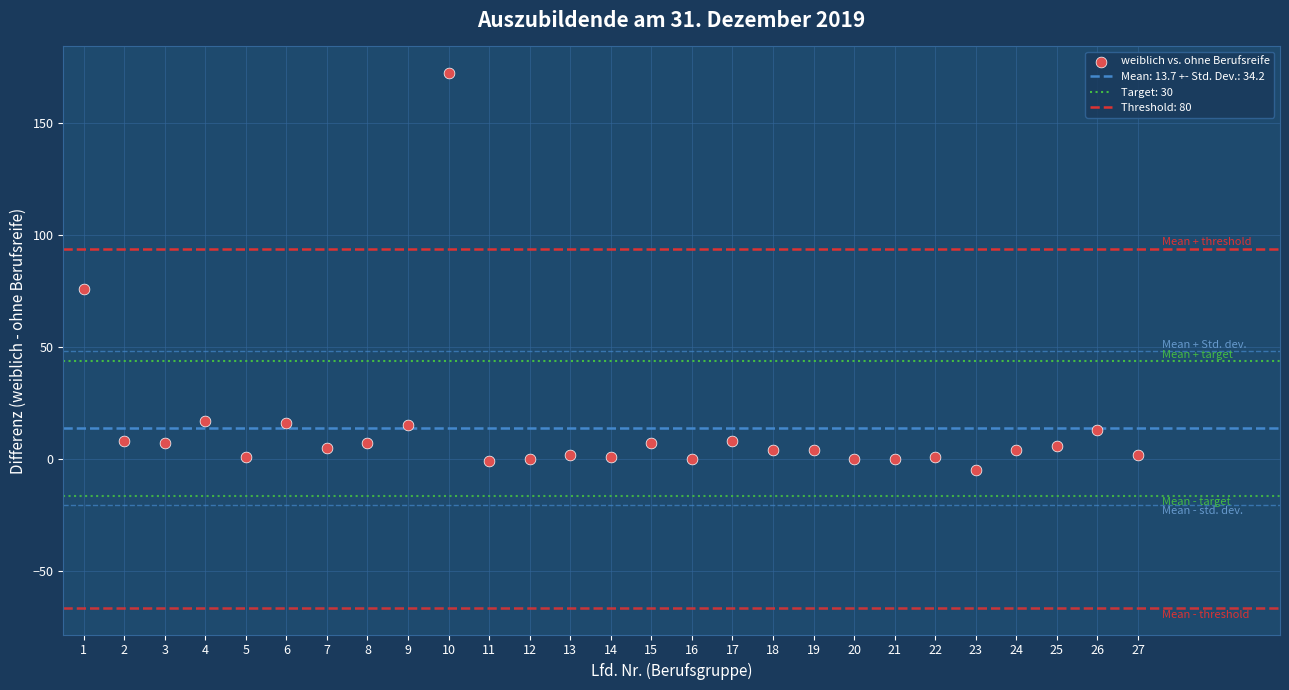

What Y value in the scatter plot is closest to 83?

76